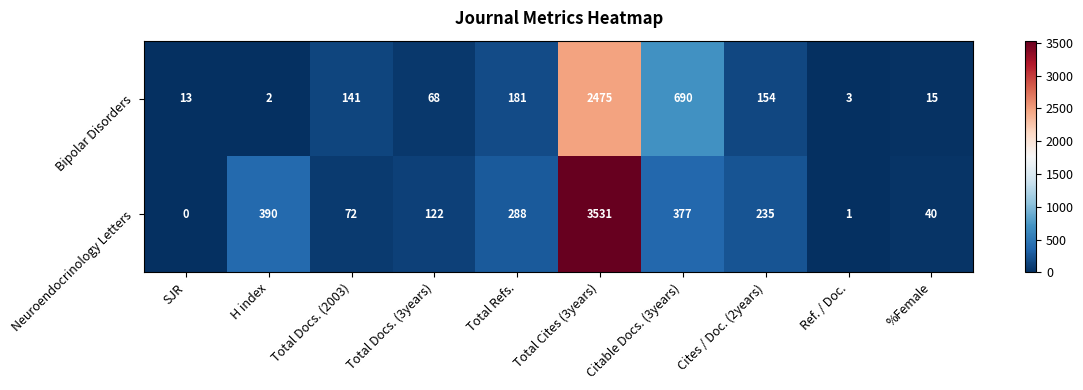

List the series in order of their overall mean, highest first.

Neuroendocrinology Letters, Bipolar Disorders